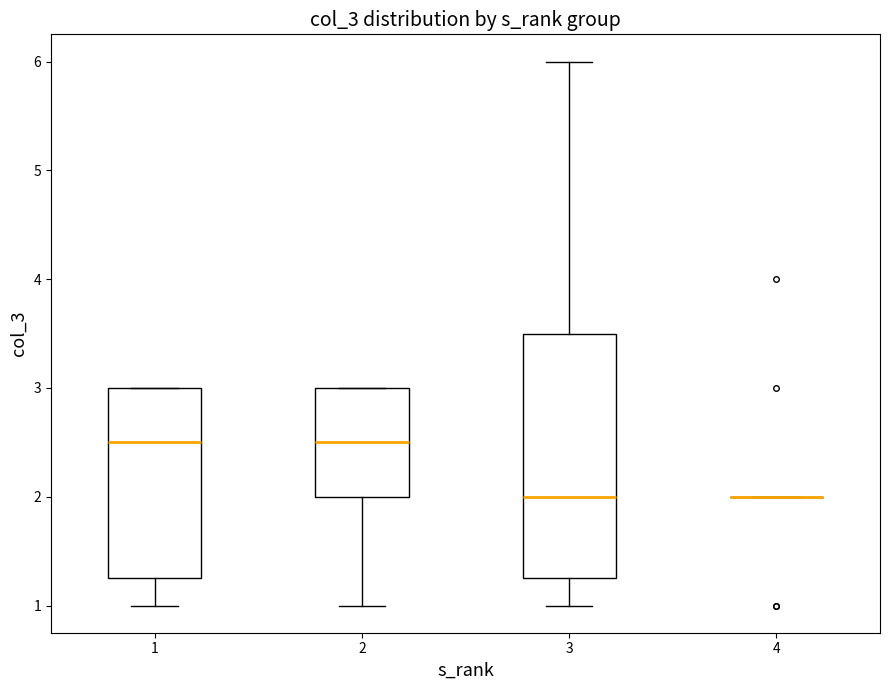

Comparing the boxes themselves (not the whiskers), which one is the tallest?

3